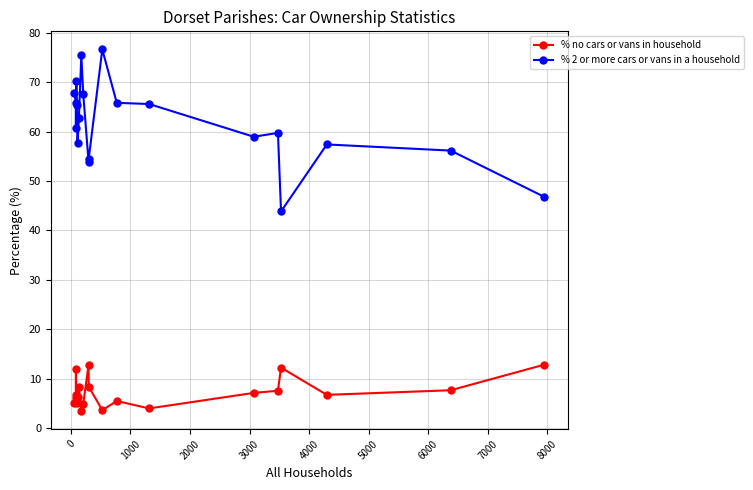

True or false: % no cars or vans in household and % 2 or more cars or vans in a household intersect in this chart.

False